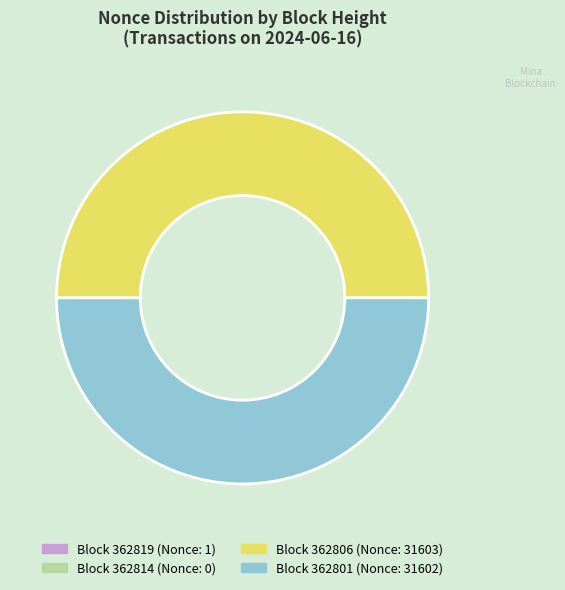

Which category has the biggest portion of the pie?

362806